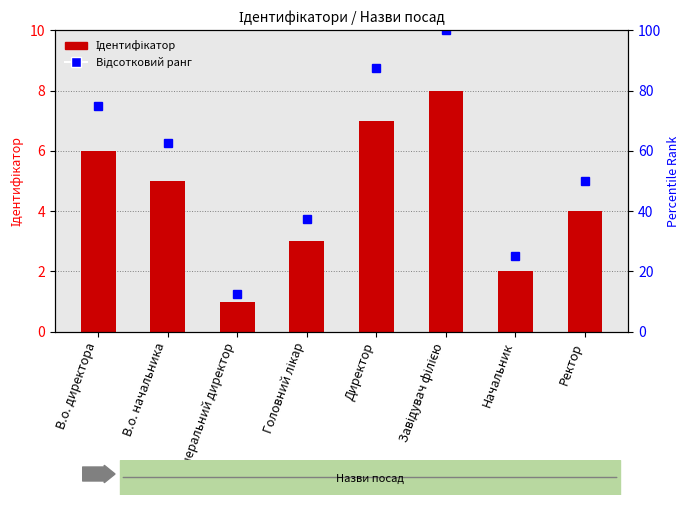

Does the chart contain any negative values?

No